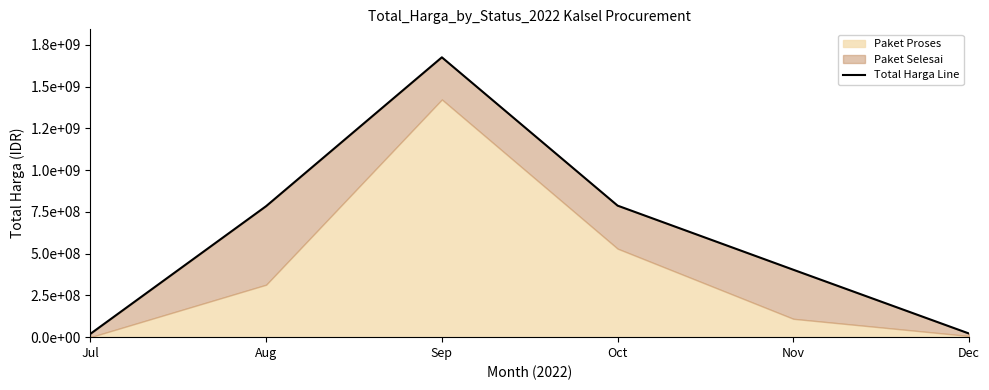

Rank the categories by value from lowest to highest.

Jul, Dec, Nov, Aug, Oct, Sep